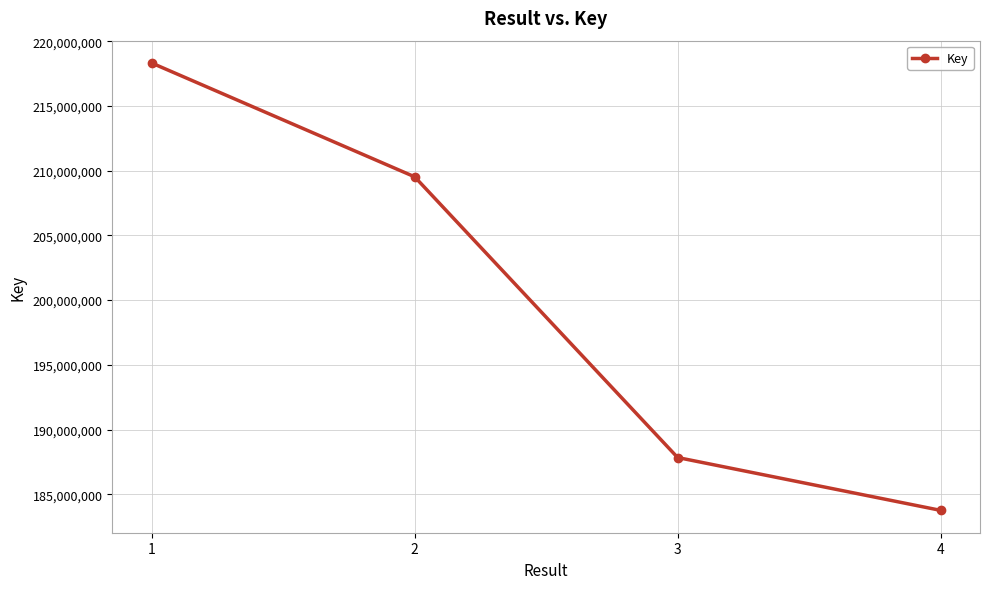

Rank the categories by value from lowest to highest.

4, 3, 2, 1